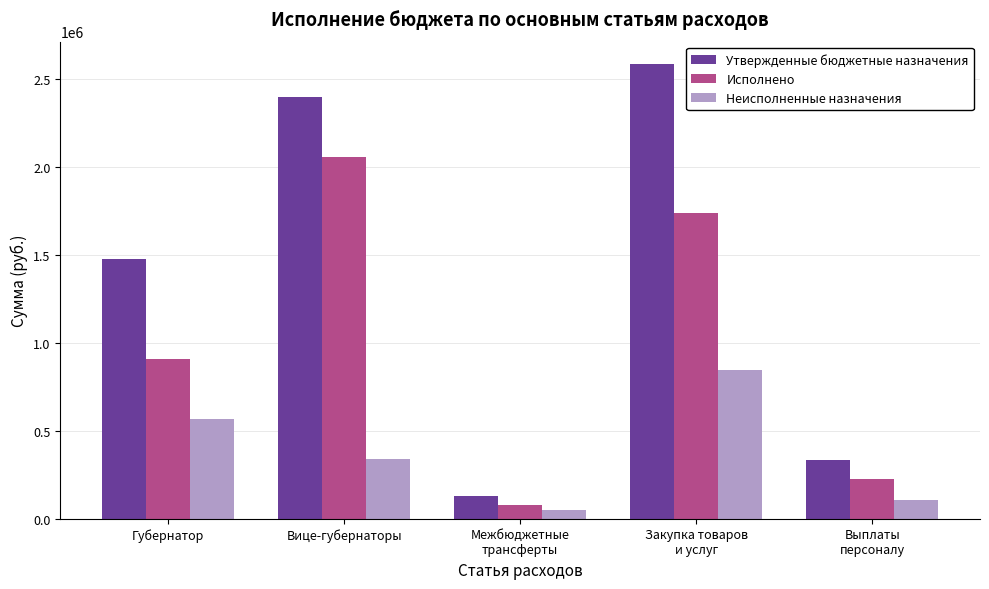

The value of Неисполненные назначения at Вице-губернаторы is 478139.3. True or false?

False